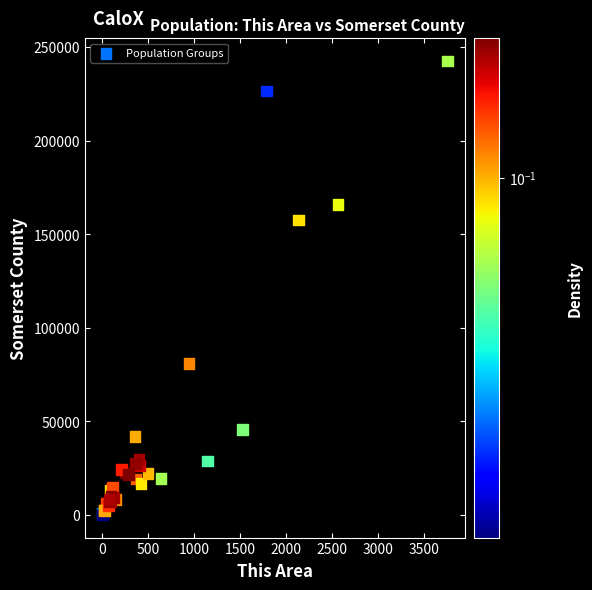

What Y value in the scatter plot is closest to 121351?

157624